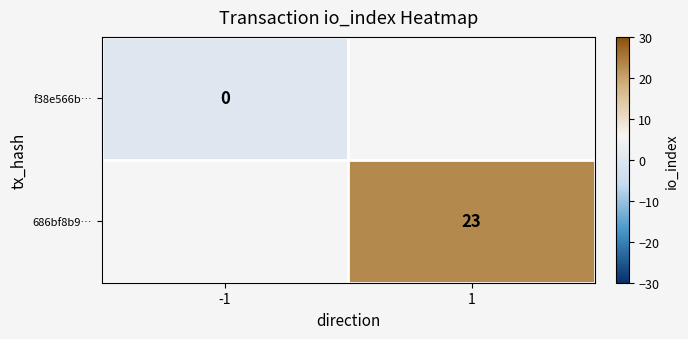

Which has a higher value, -1 or 1?

1